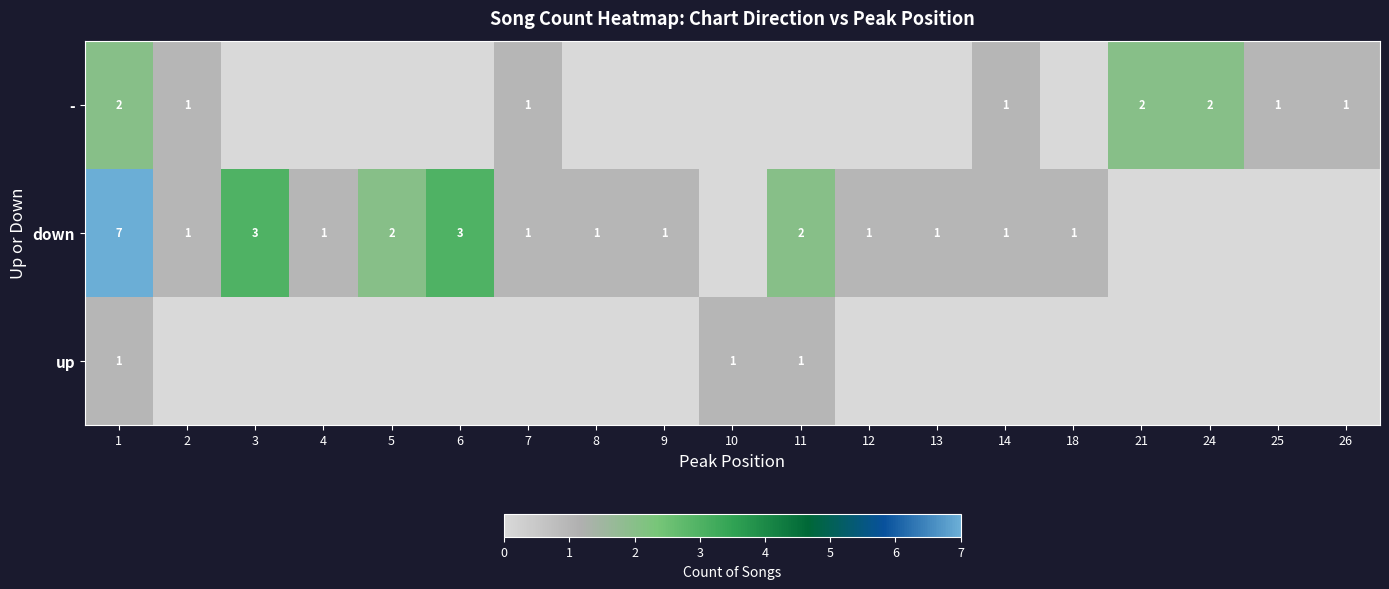

True or false: - has a value of 3 at 24.

False